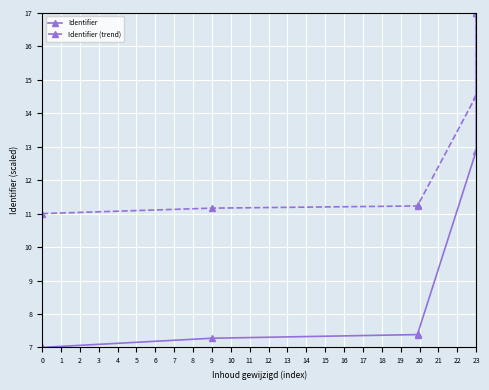

At how many categories does at least one series exceed 16?

1